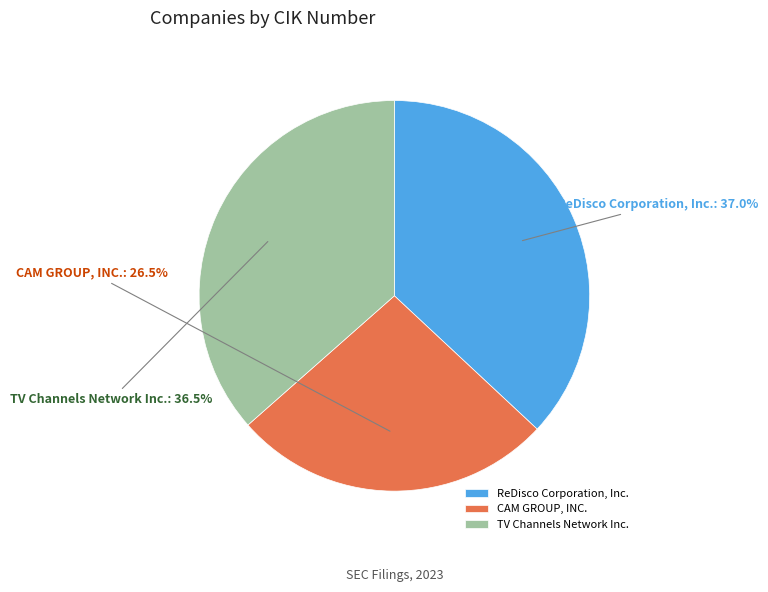

Count the number of slices in the pie.

3